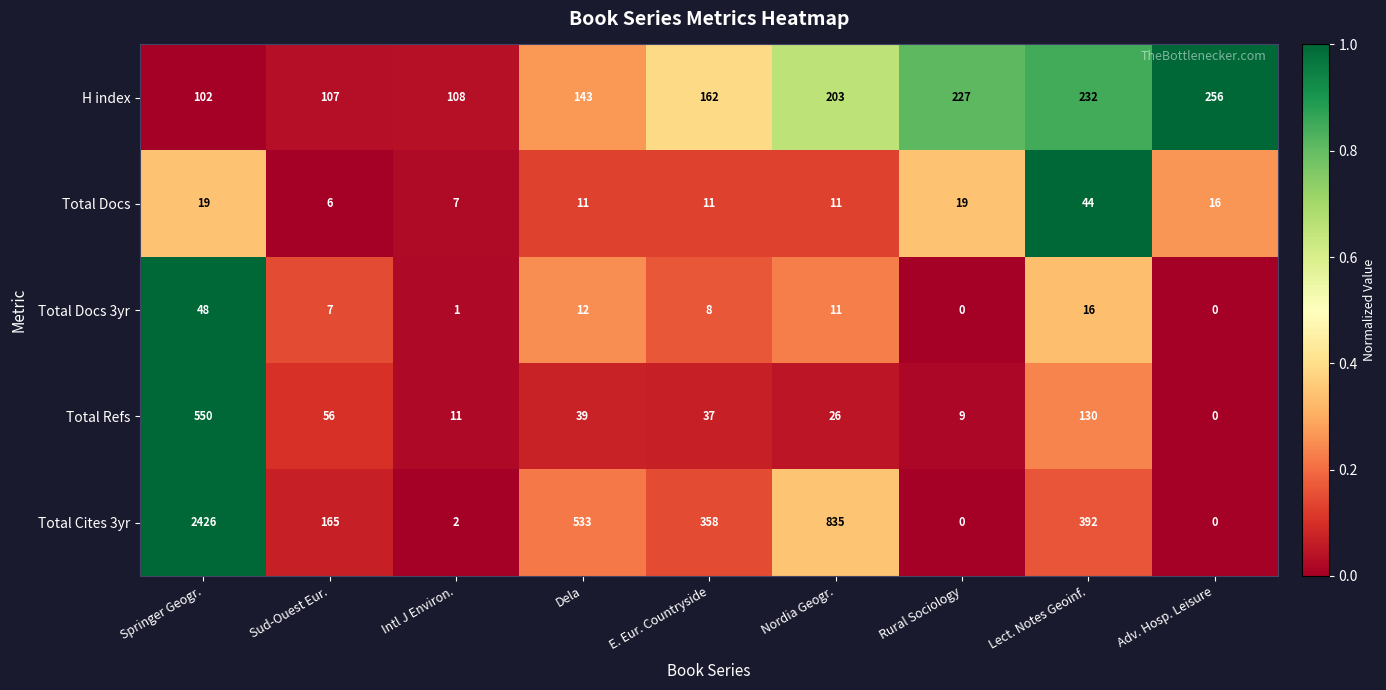

Is it true that Total Cites 3yr equals 741 at Dela?

False